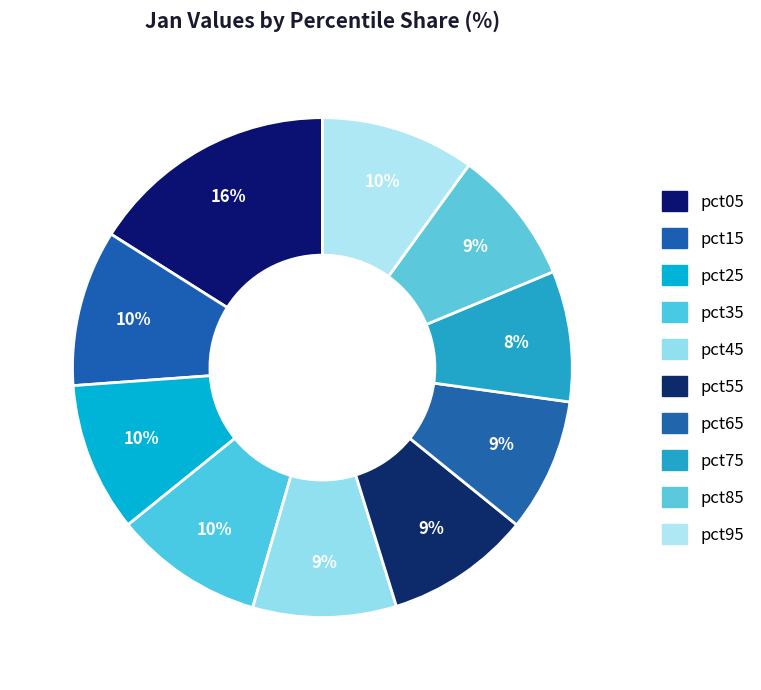

How many slices are in this pie chart?

10